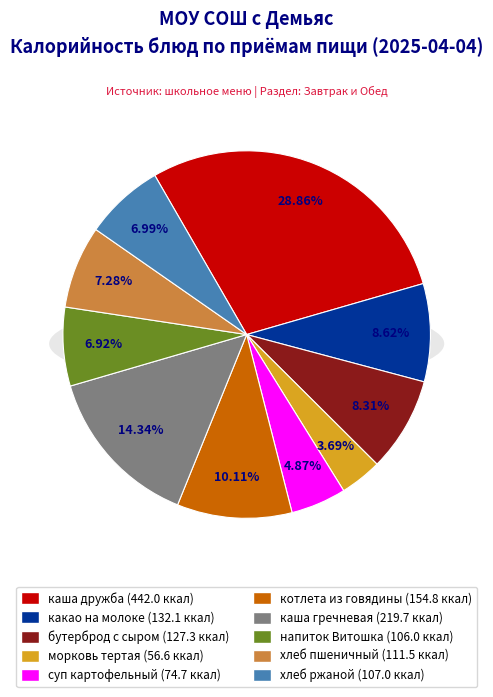

Is there any slice that represents more than half of the pie?

No